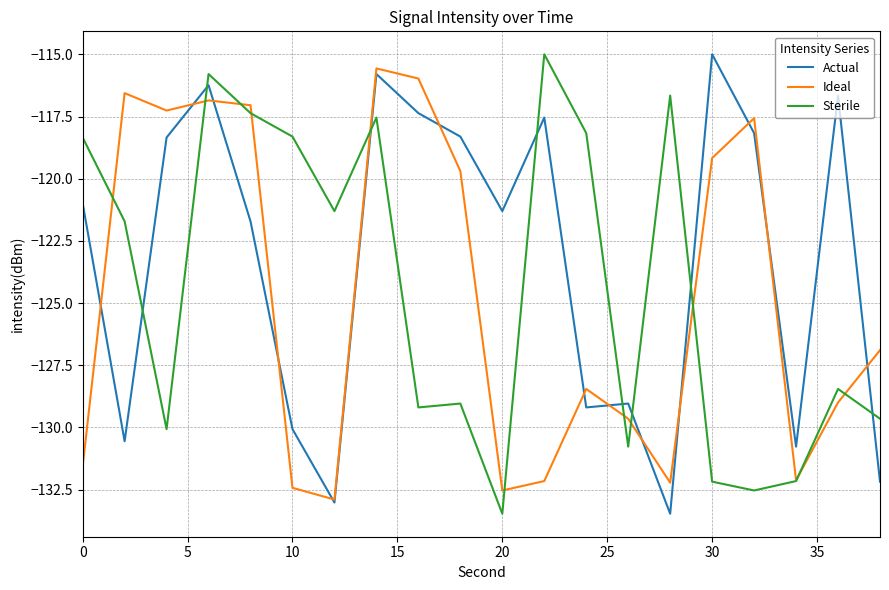

Count the number of categories in the chart.

20